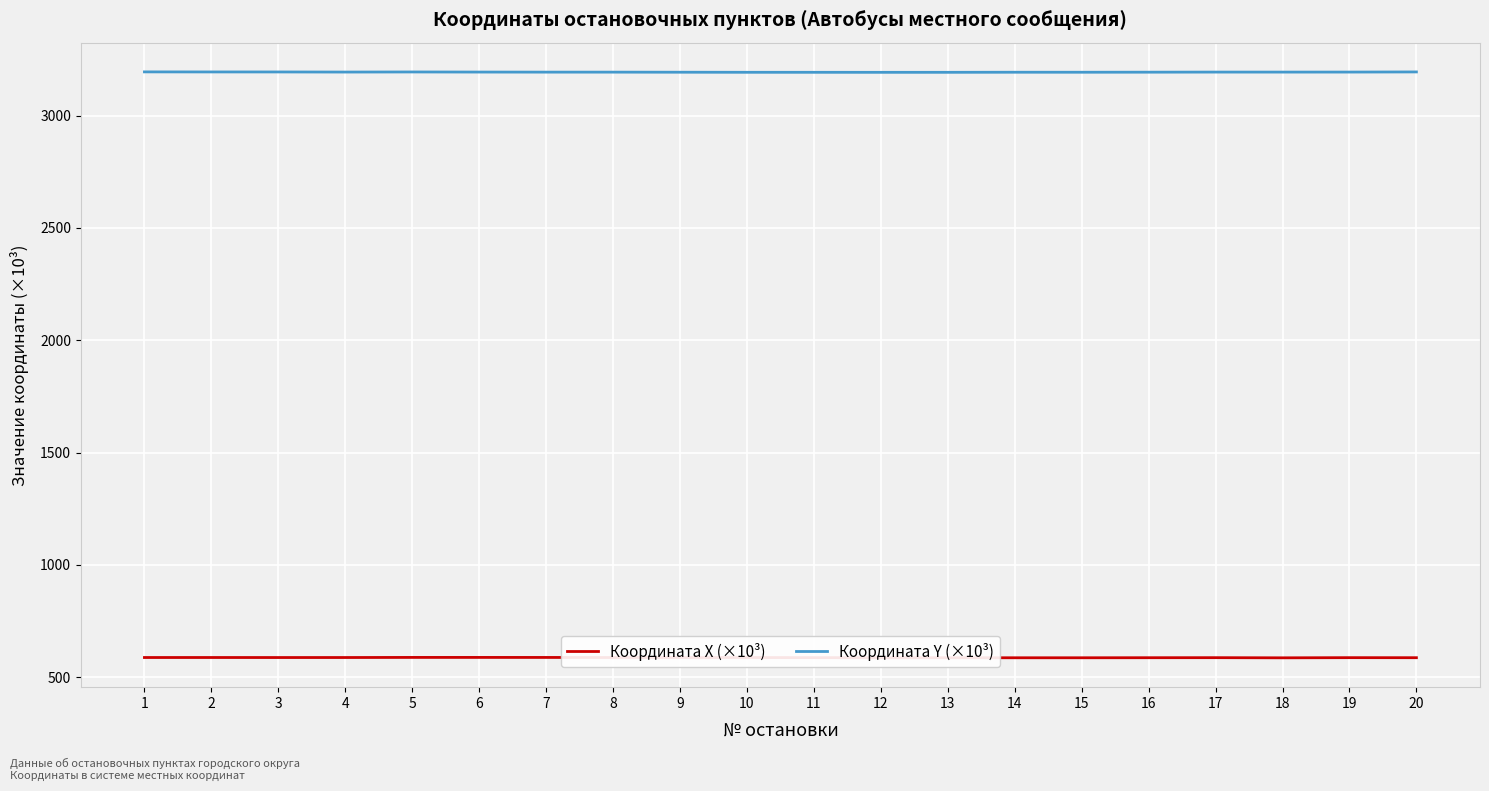

What is the spread (max minus min) of values at 1?

2606.5